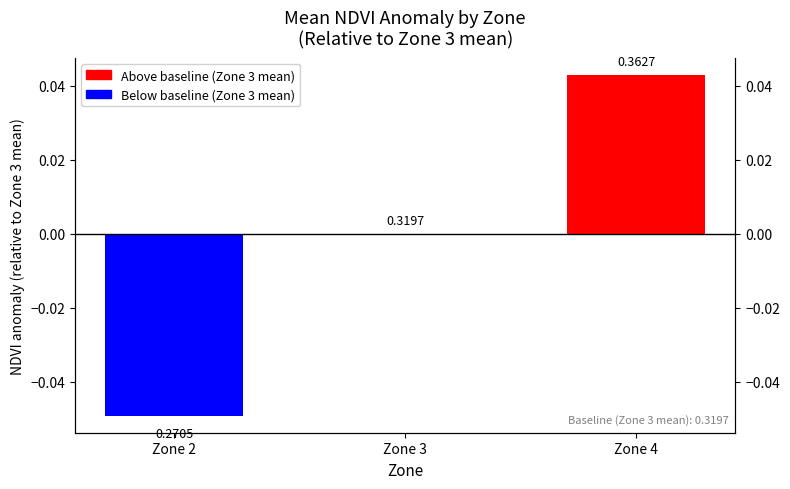

The value at Zone 3 is -0.1. True or false?

False